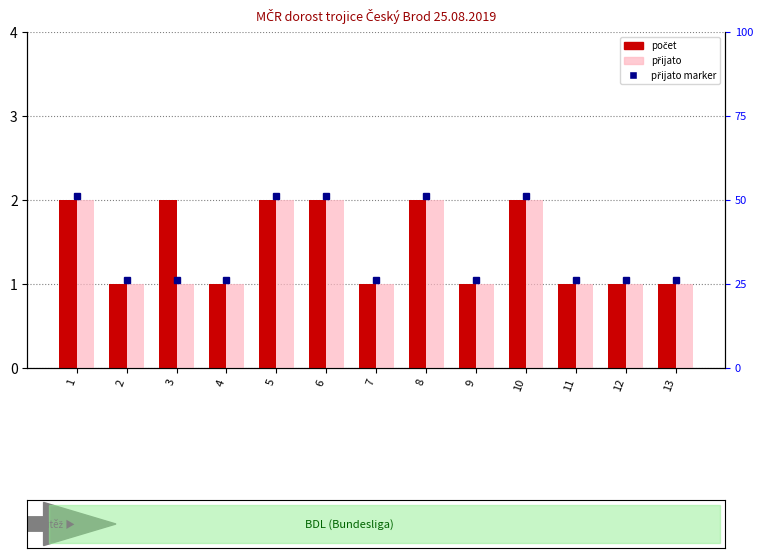

What is the difference between the maximum and minimum values in the počet series?

1